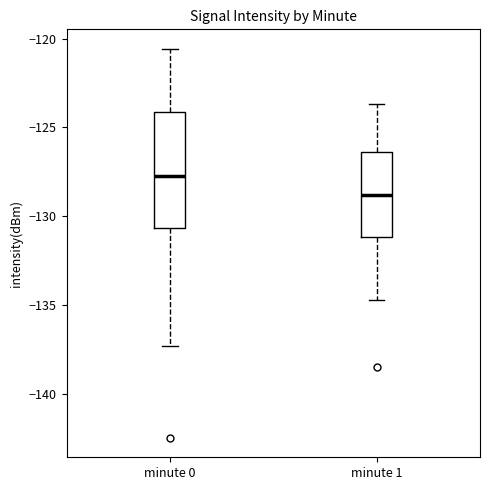

Reading left to right, transcribe this box plot: for each box, give where its median line is, the range the box spans, and where its two whiskers end, as read against the y-axis. The values are not printed on the chart, so give them approximately, as read against the axis.

minute 0: median -128.0, box -130.5 to -124.0, whiskers -137.5 to -120.5
minute 1: median -129.0, box -131.0 to -126.5, whiskers -134.5 to -123.5